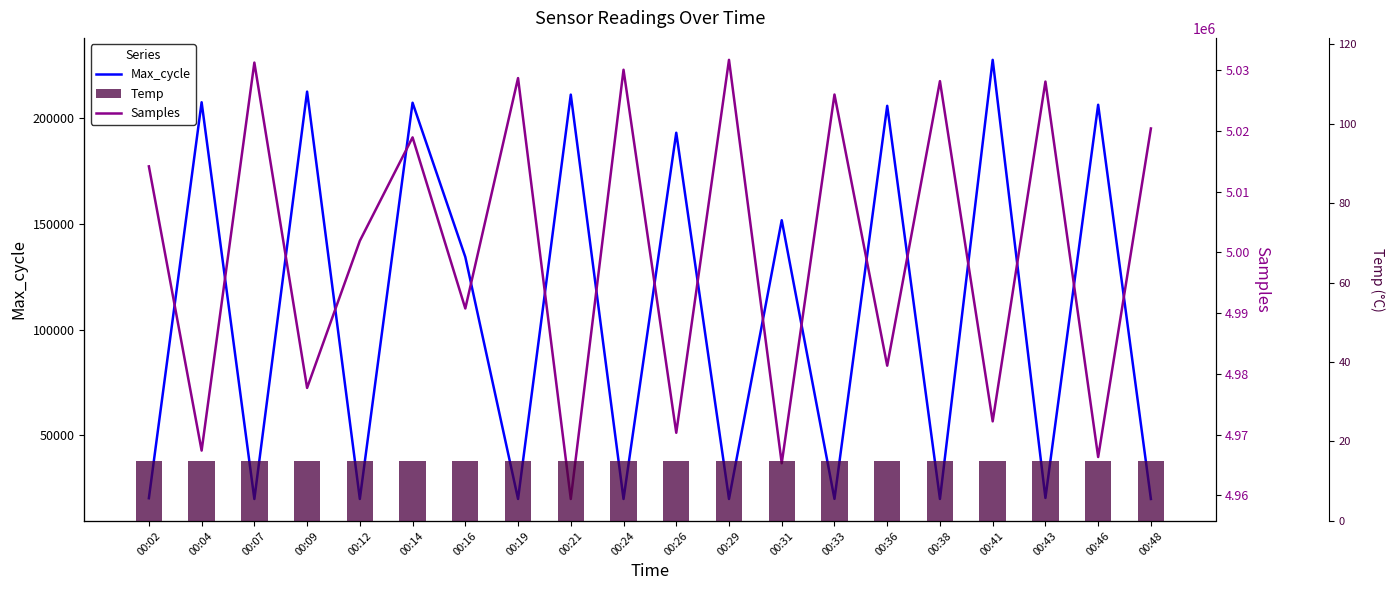

Where is Temp nearest to the value 15?

00:19